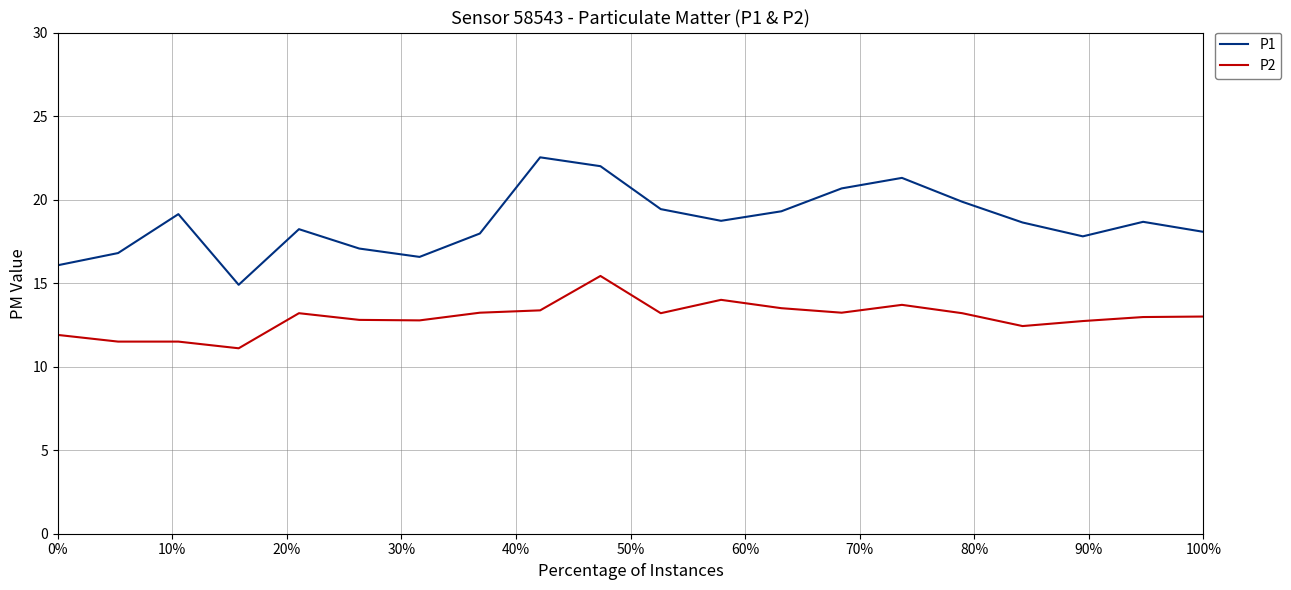

What is the average value of the P2 series?

12.9